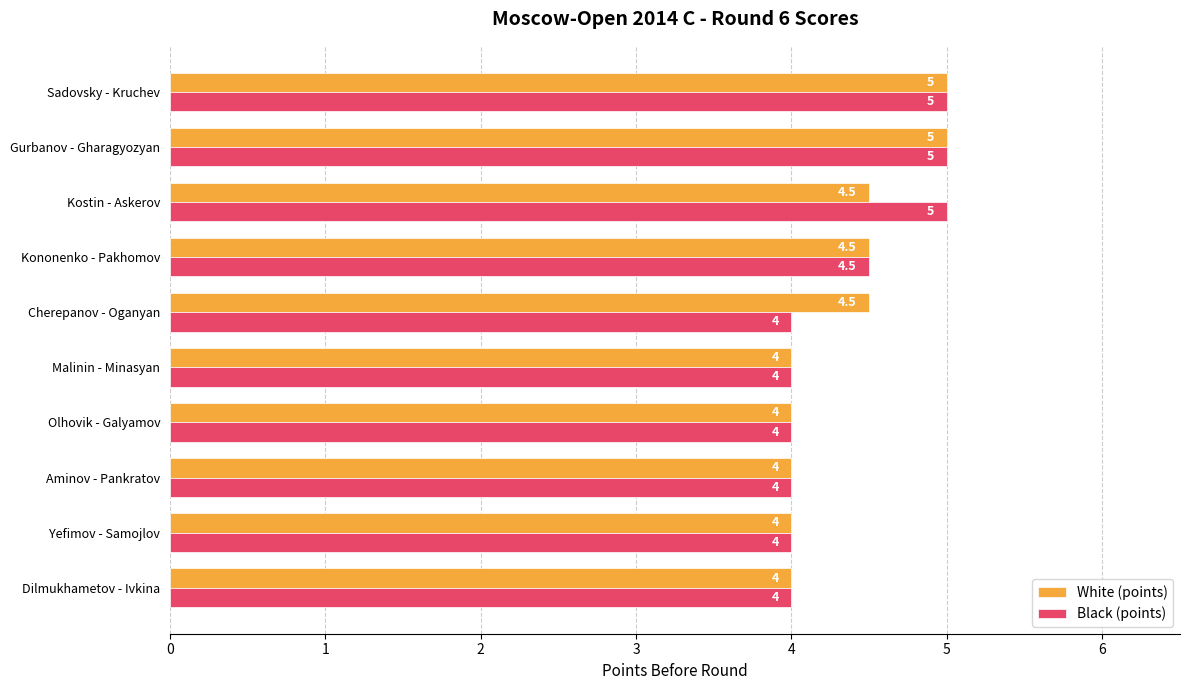

How many White (points) values are between 4 and 5?

10